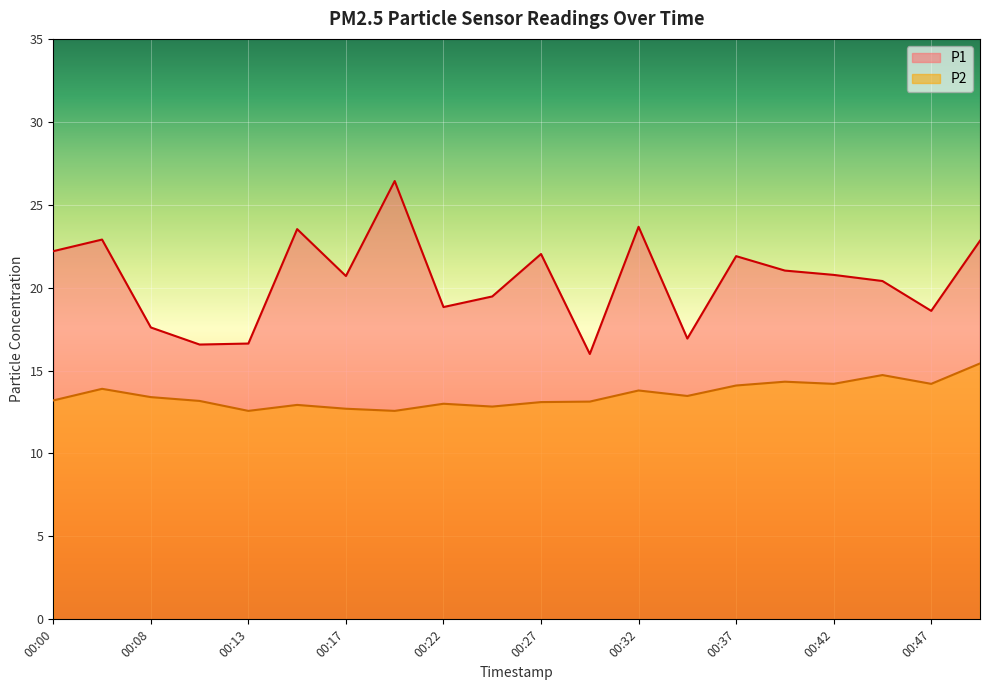

The P2 series shows 12.8 at 00:25. True or false?

True